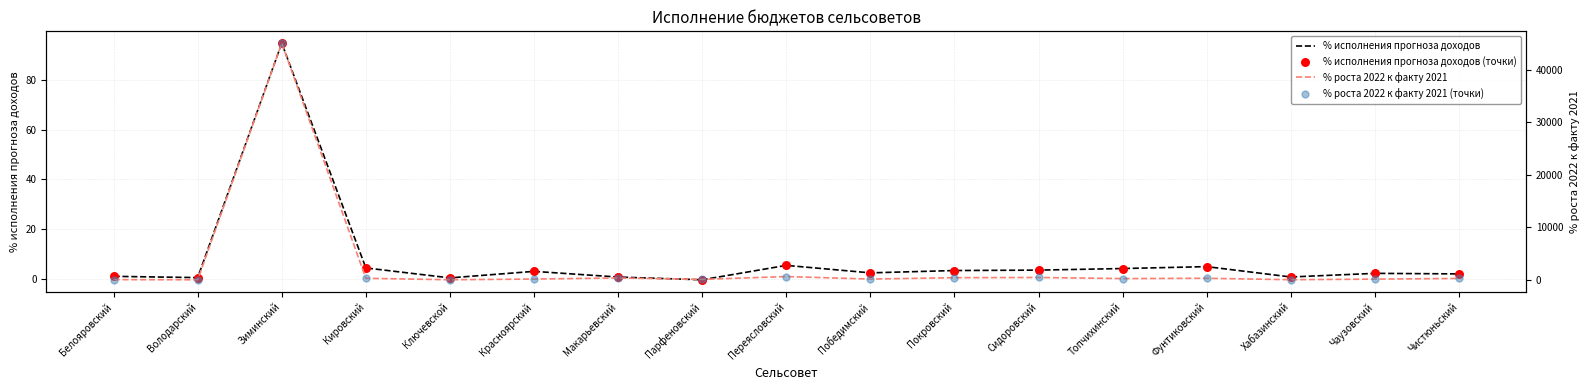

Which series contains the highest Y value?

% роста 2022 к факту 2021